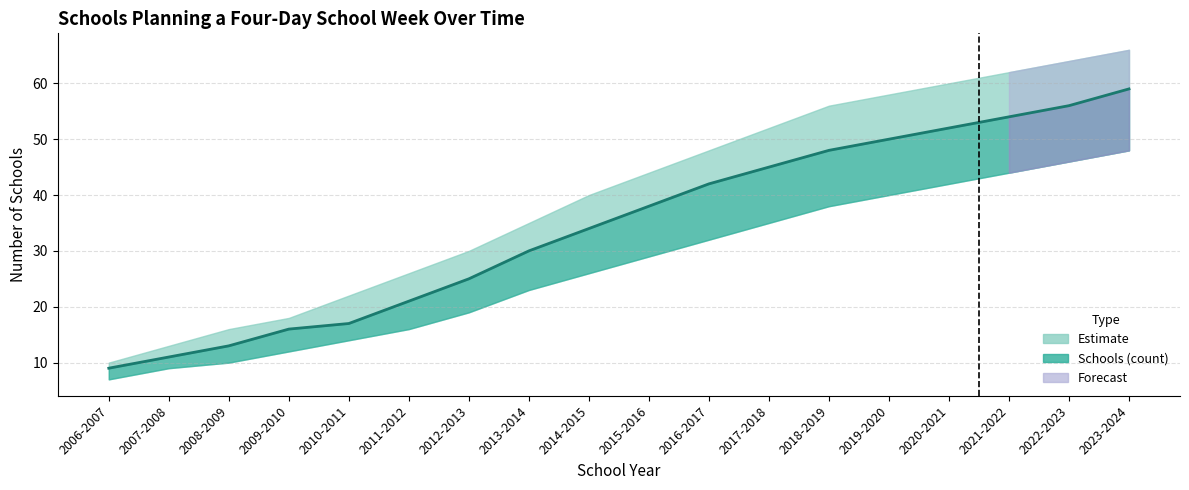

What is the ratio of the value at 2009-2010 to the value at 2015-2016?

0.4